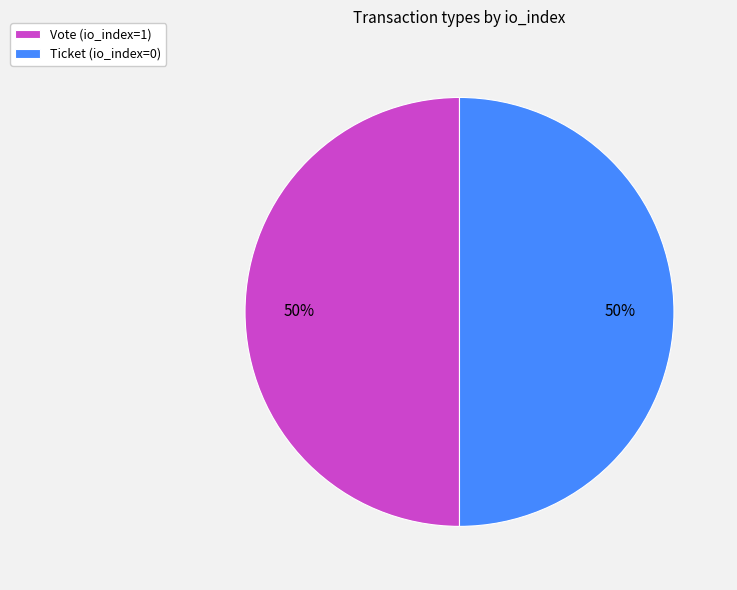

Approximately how many times larger is the value at Vote (io_index=1) compared to Ticket (io_index=0)?

1.0